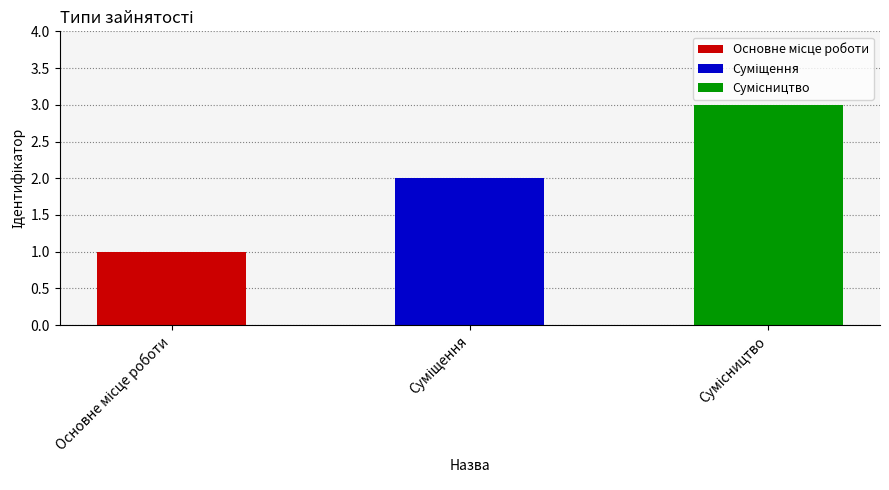

What is the value of the 3rd bar from the left?

3